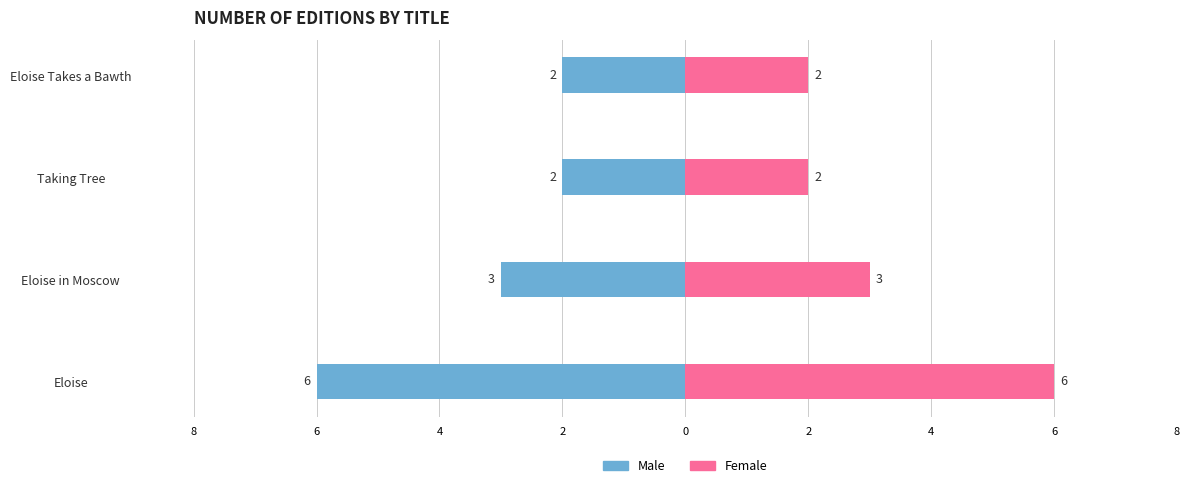

What is the average value of the Female series?

3